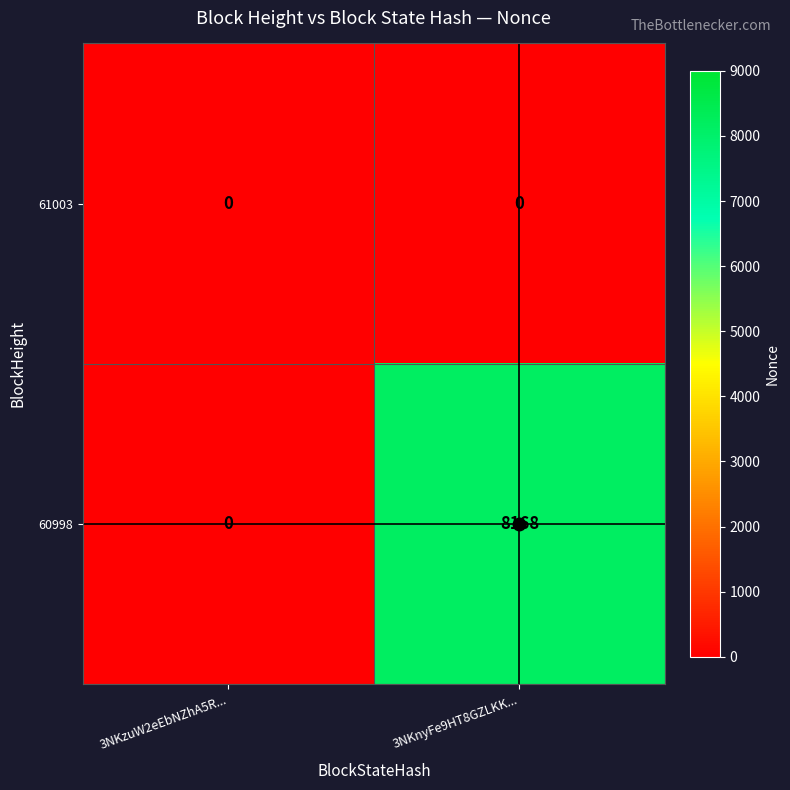

Between 3NKzuW2eEbNZhA5R... and 3NKnyFe9HT8GZLKK..., which series saw the biggest shift?

60998